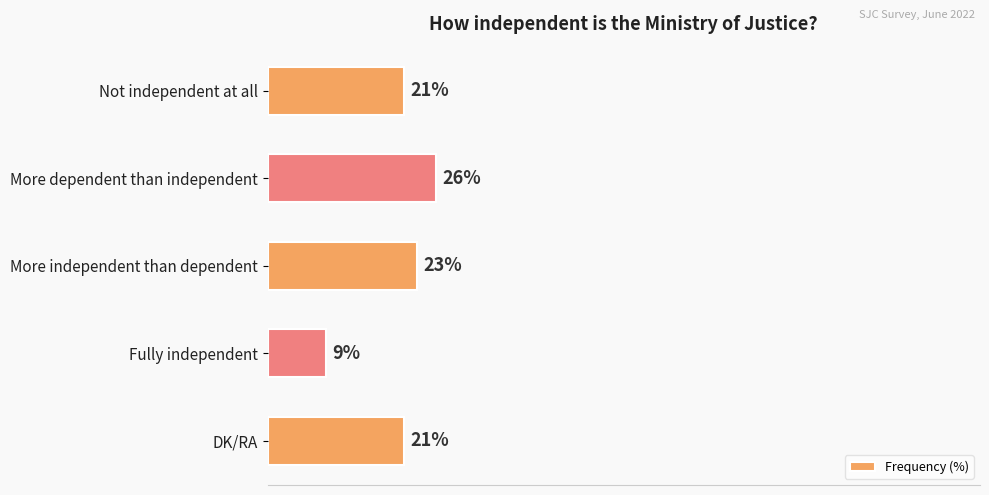

Which has a higher value, More dependent than independent or More independent than dependent?

More dependent than independent